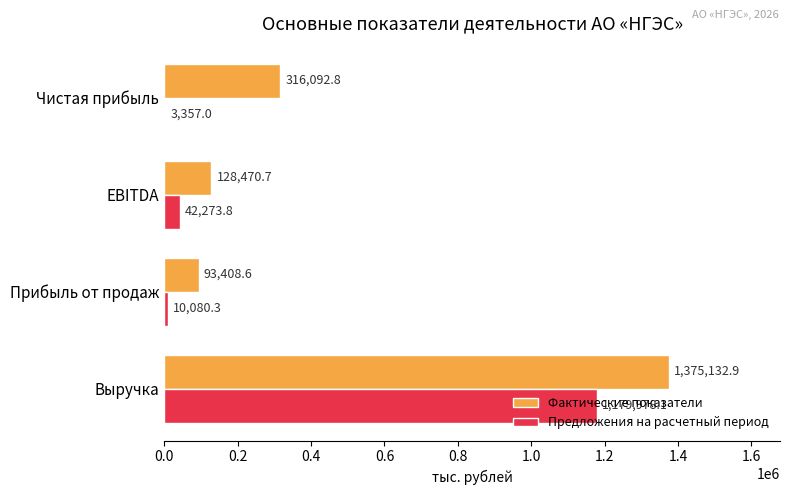

At which category is the sum across all series the highest?

Выручка